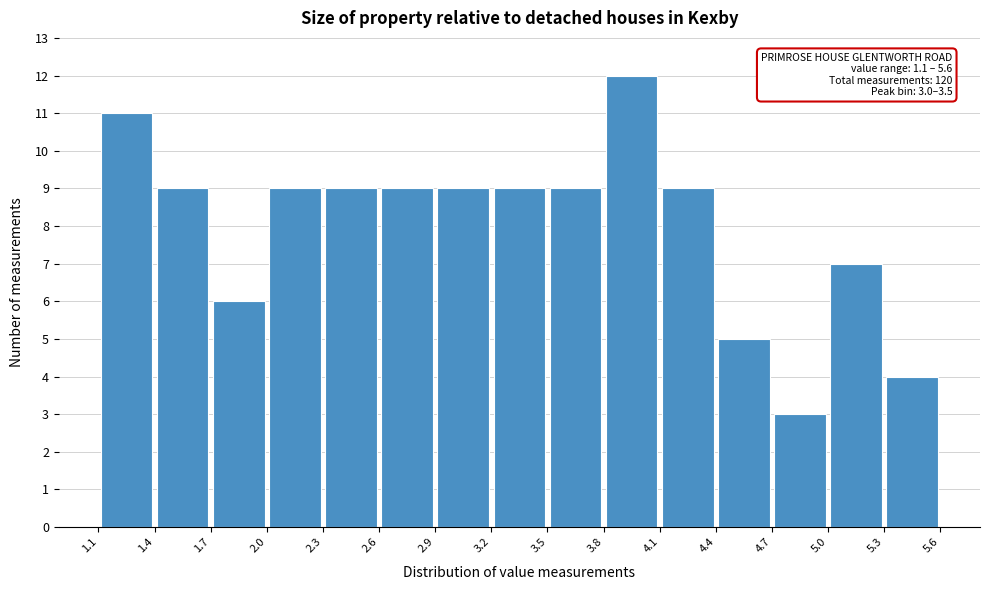

Over which range of the x-axis is the bar tallest?

3.8 to 4.1